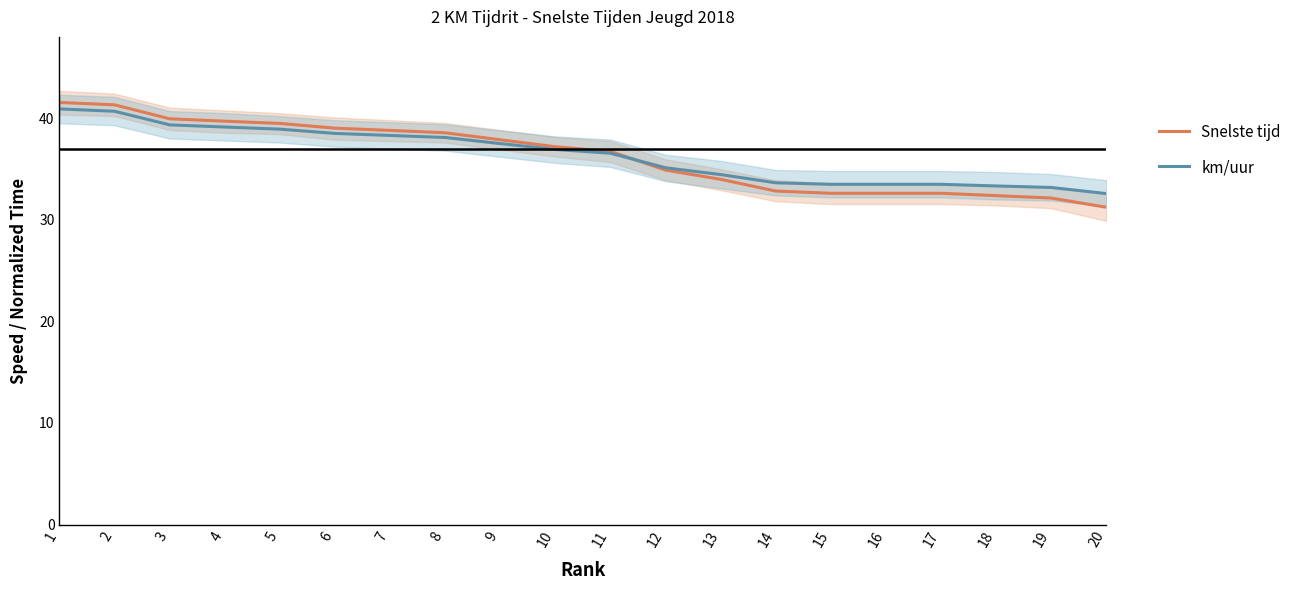

At which label does Snelste tijd reach its peak?

1